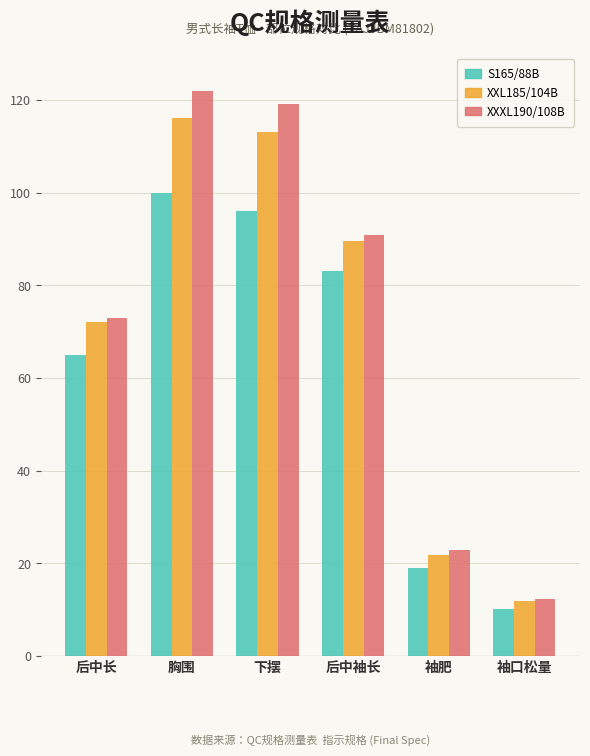

Which series changed the most between 胸围 and 后中袖长?

XXXL190/108B